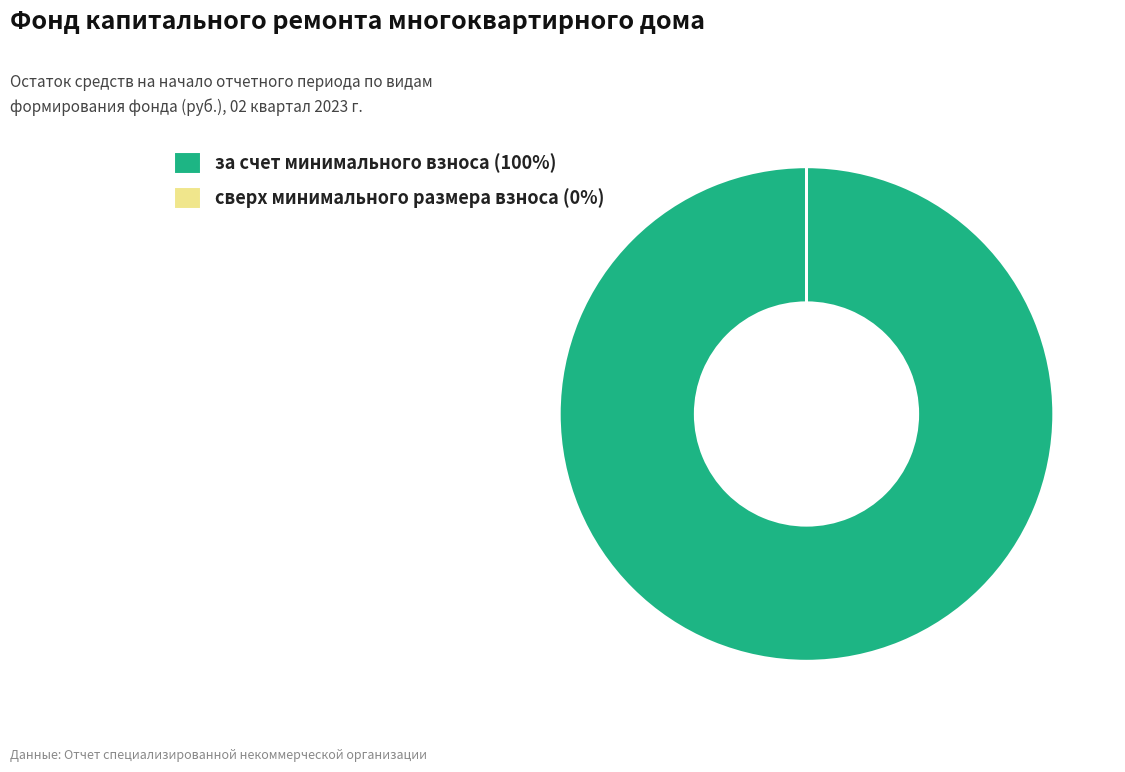

What is the majority slice?

за счет минимального взноса